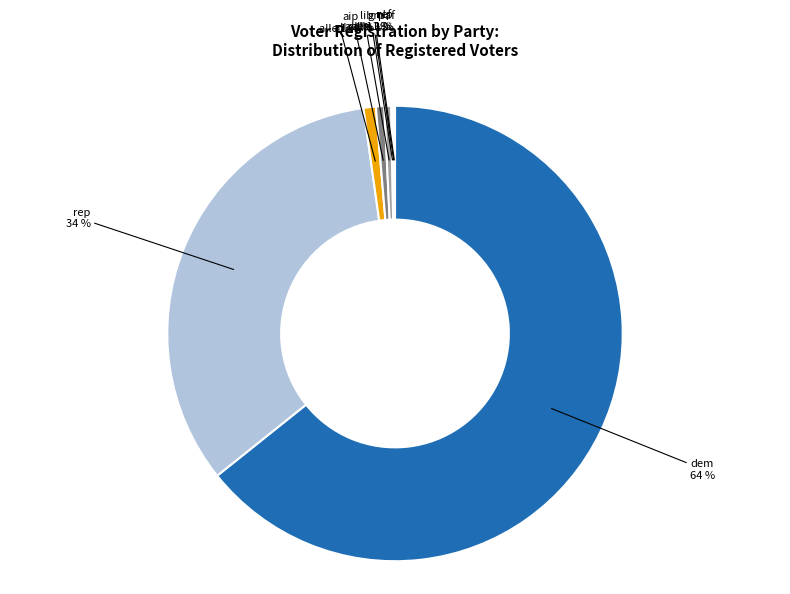

Count the number of slices in the pie.

8